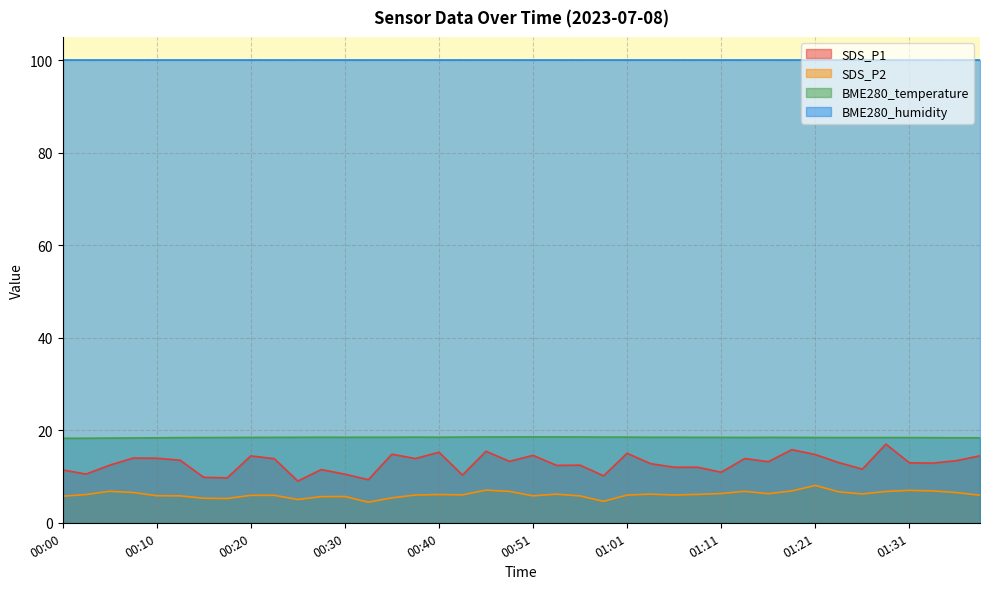

The value of BME280_temperature at 00:30 is 18.5. True or false?

True